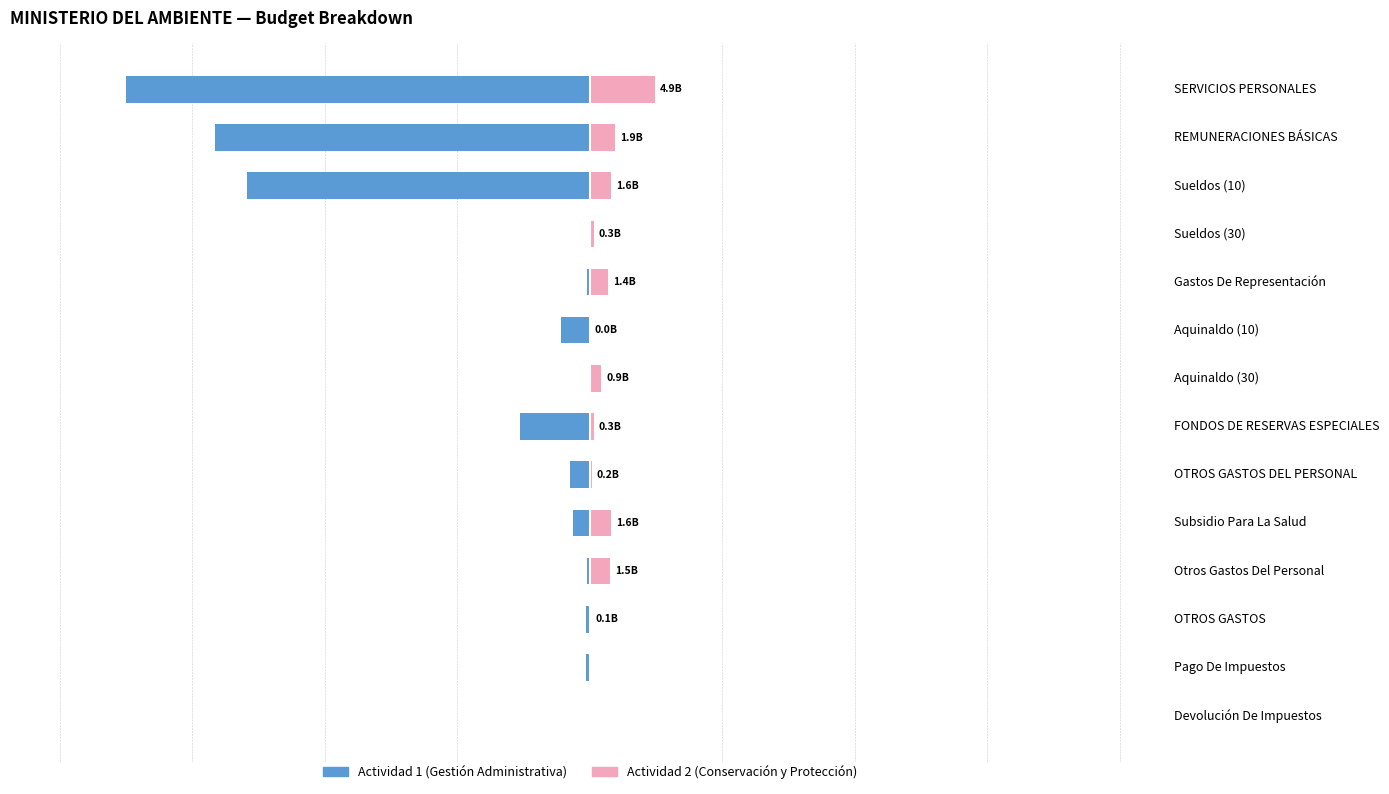

What is the sum of the Actividad 1 (Gestión Administrativa) values at Aquinaldo (30) and Pago De Impuestos?

-290839899